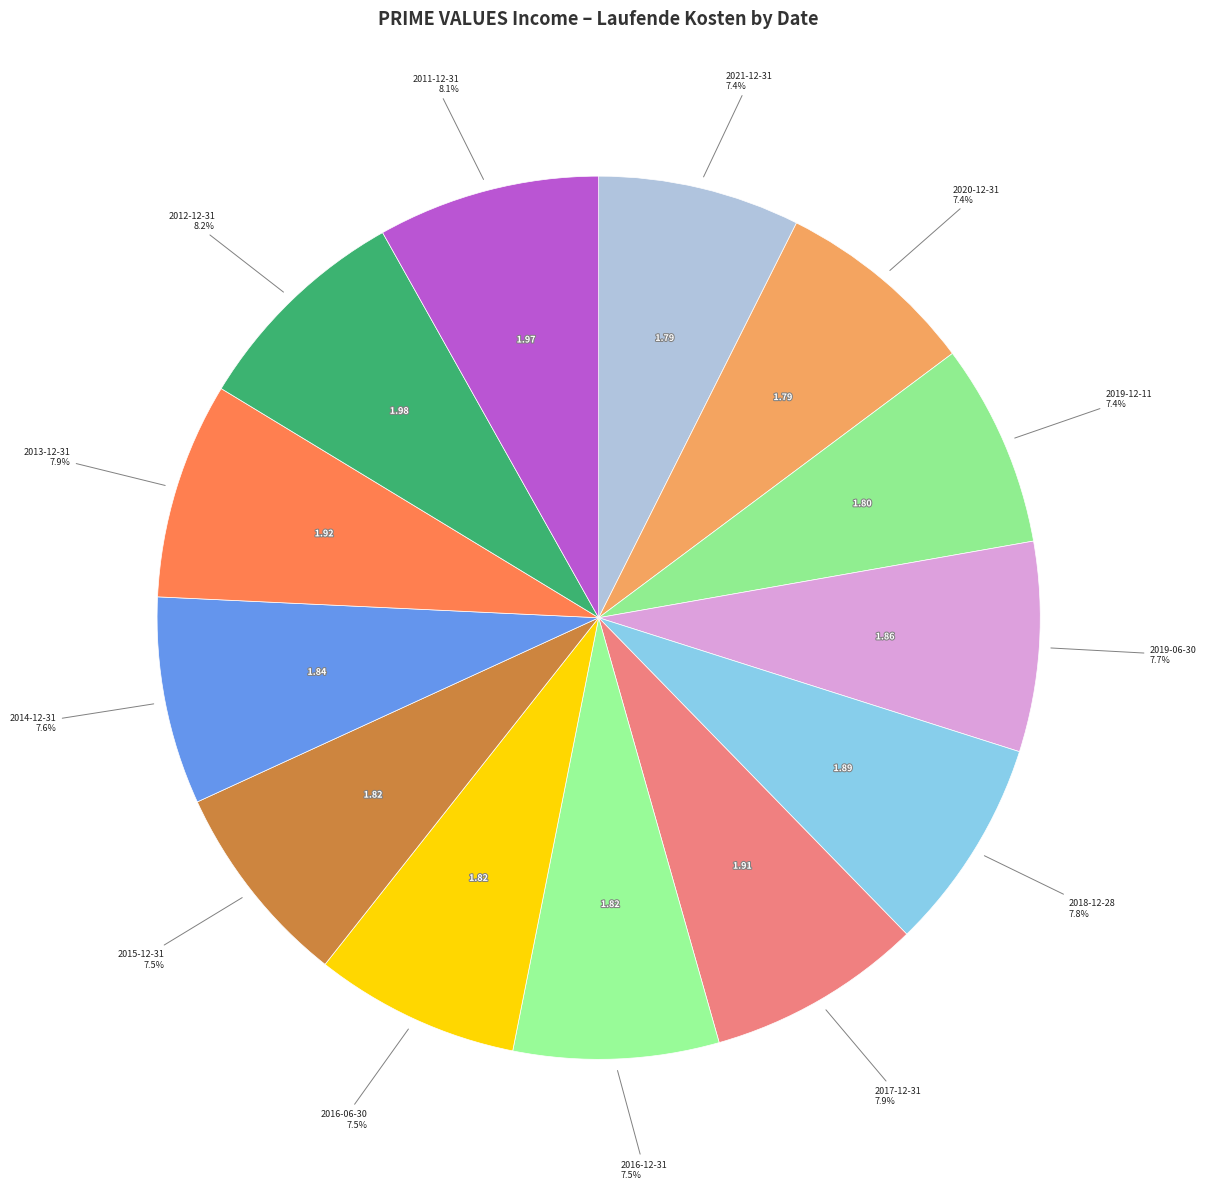

Is 2011-12-31 the majority of the pie?

No